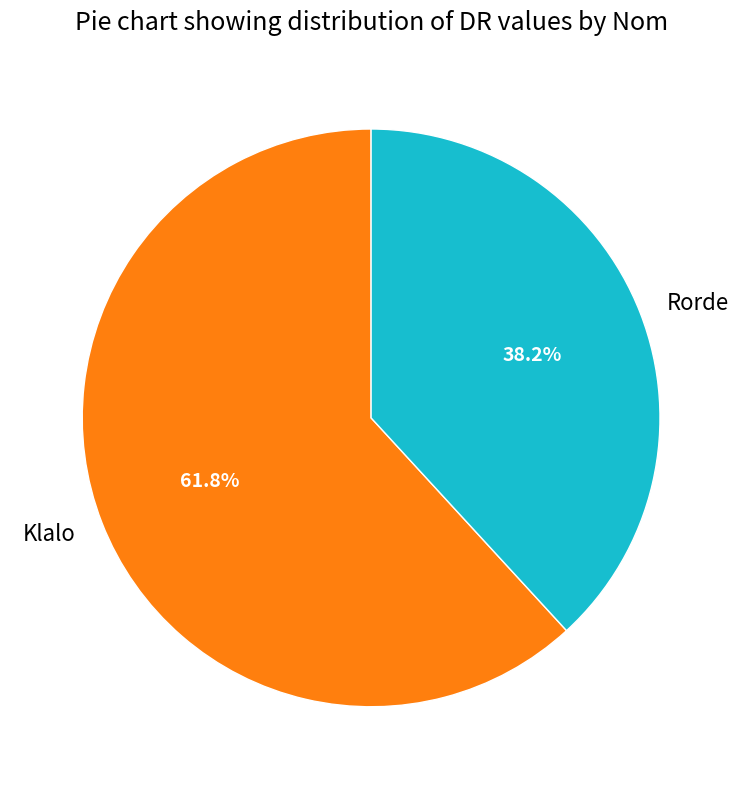

To the nearest percent, what is the difference between the largest and smallest slice percentages?

24%